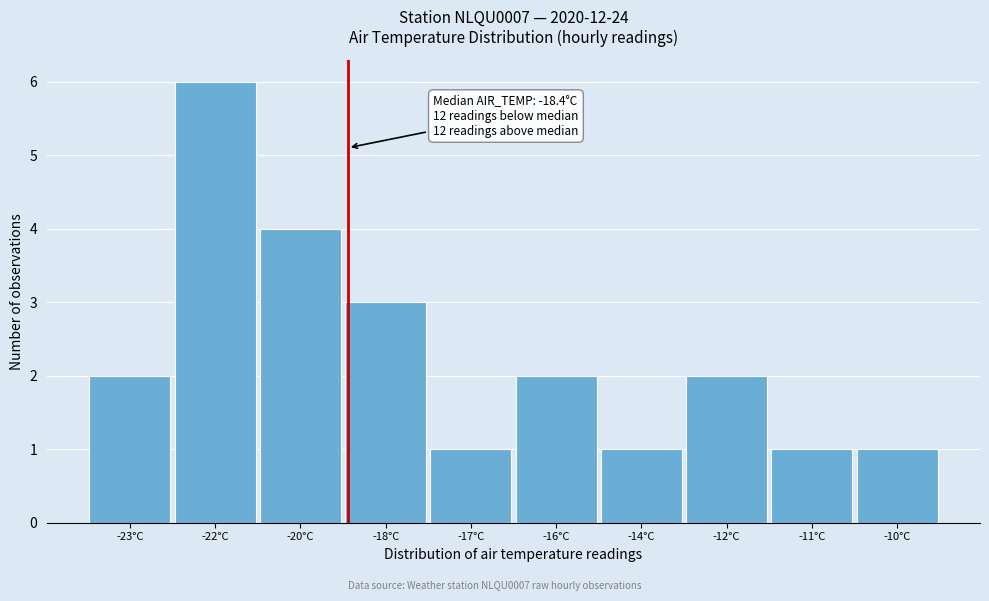

Reading left to right, list all the values displayed in this chart.

2	6	4	3	1	2	1	2	1	1